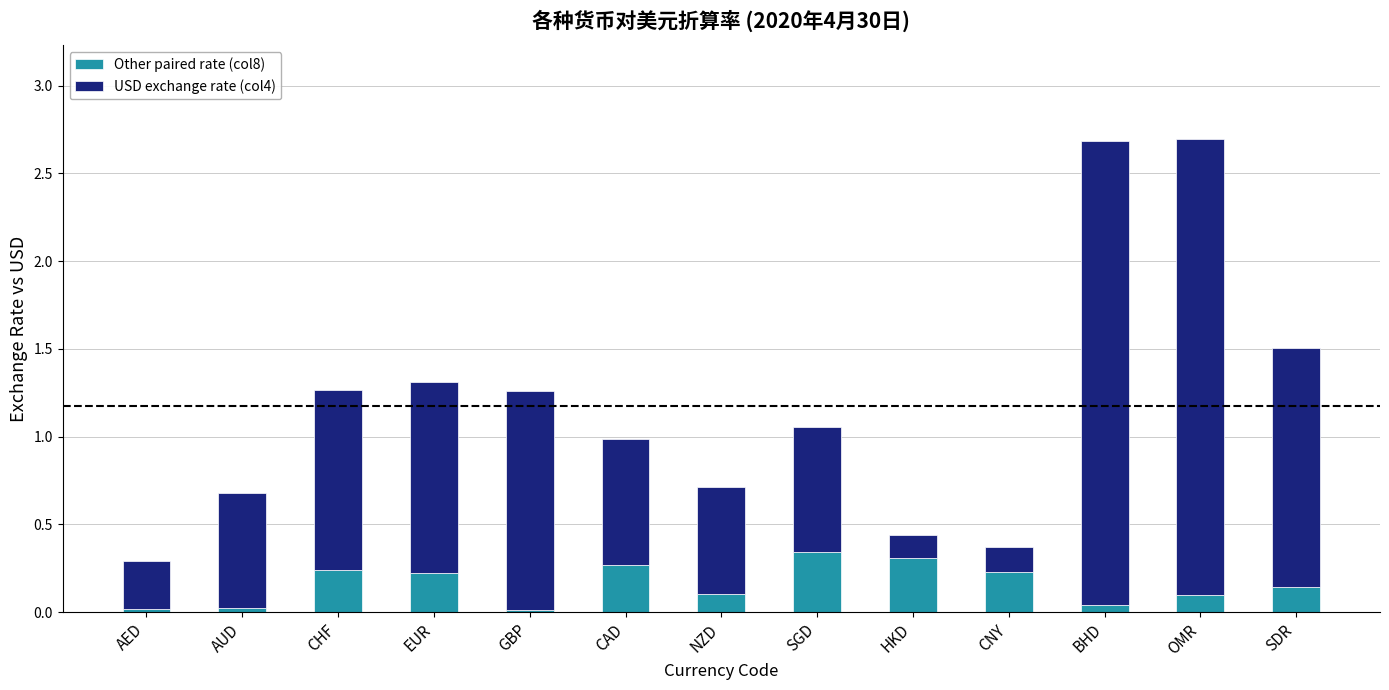

What is the total value across all series at HKD?

0.4